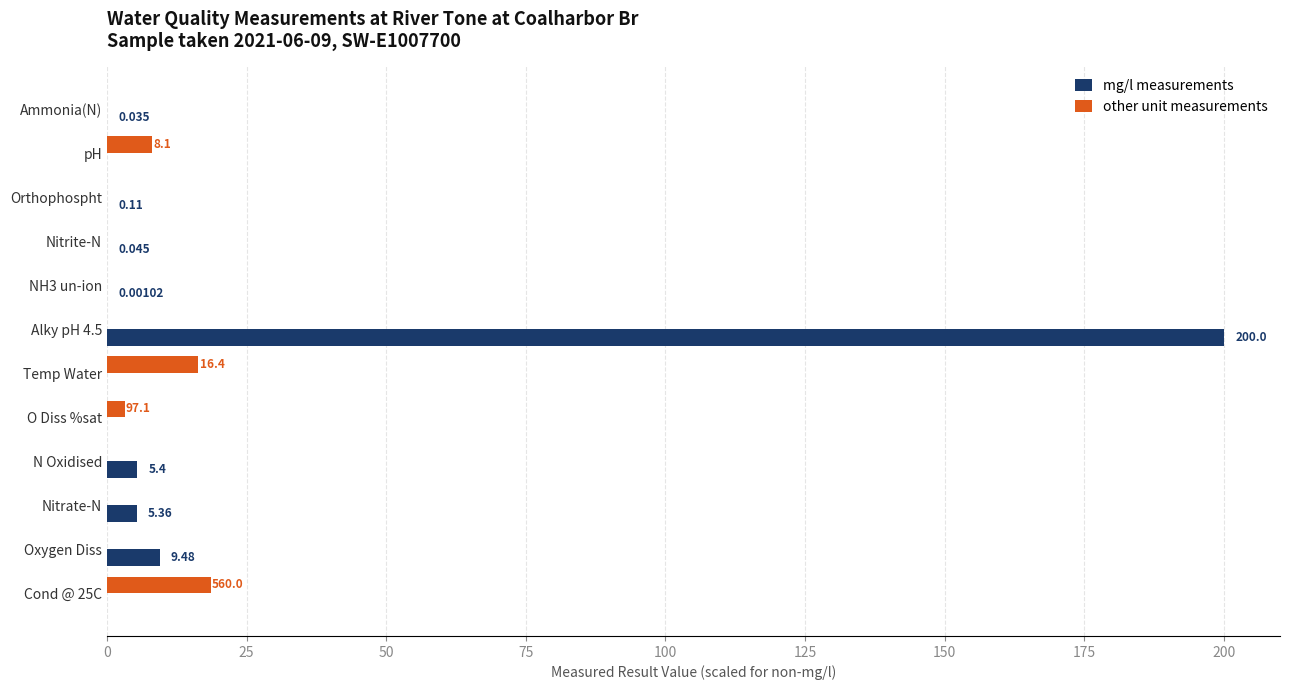

Count the number of data series in this chart.

2